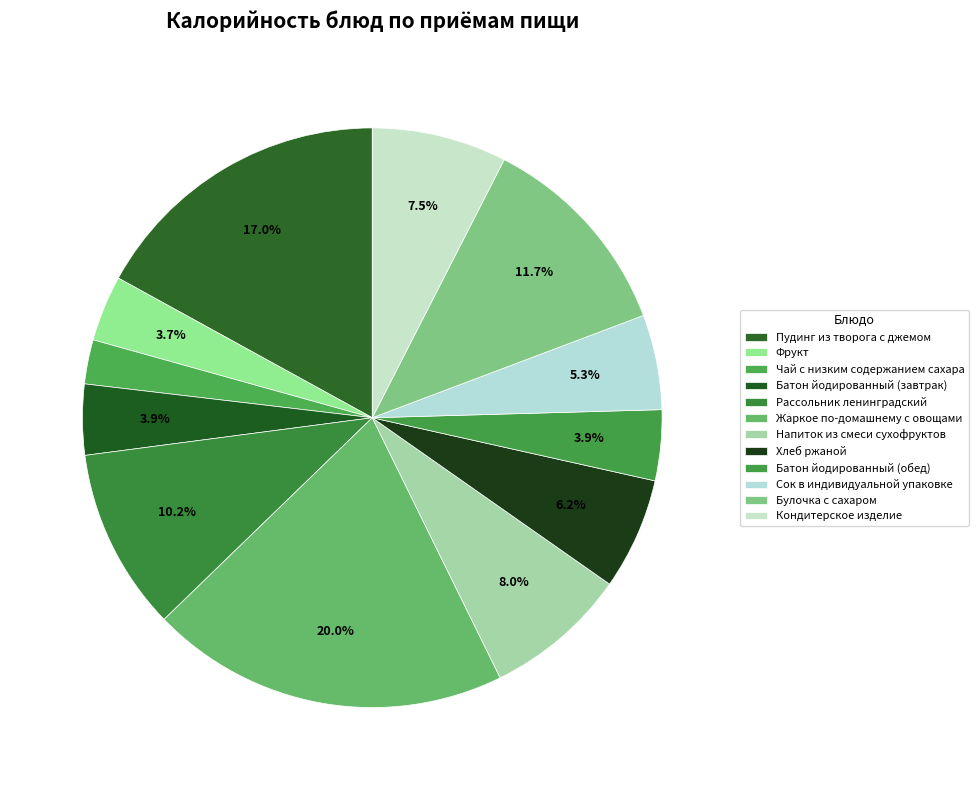

The Жаркое по-домашнему с овощами slice represents 8% of the pie. True or false?

False